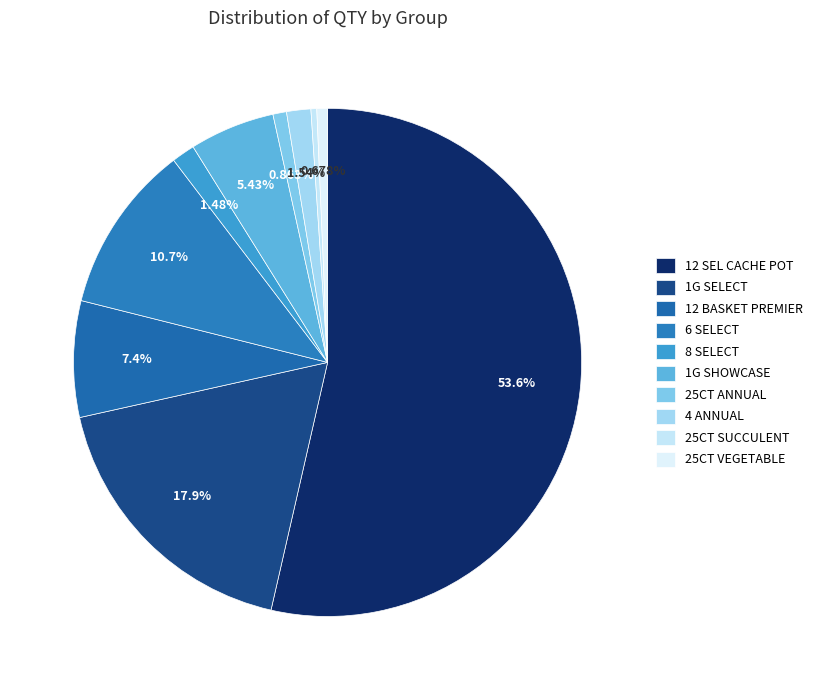

To the nearest percent, what is the difference between the largest and smallest slice percentages?

53%